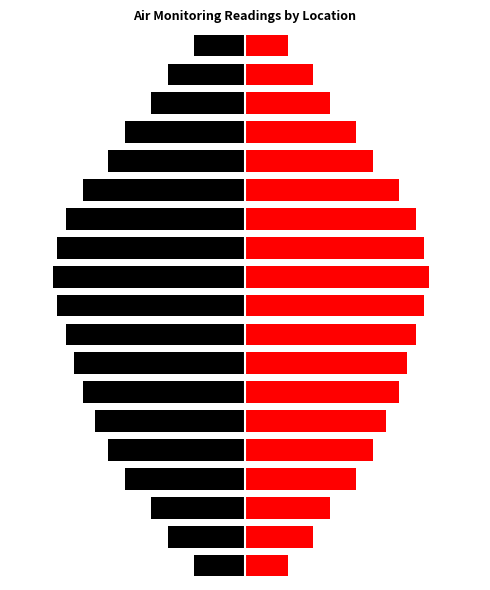

Is it true that Right (Red) equals 55 at 7?

False